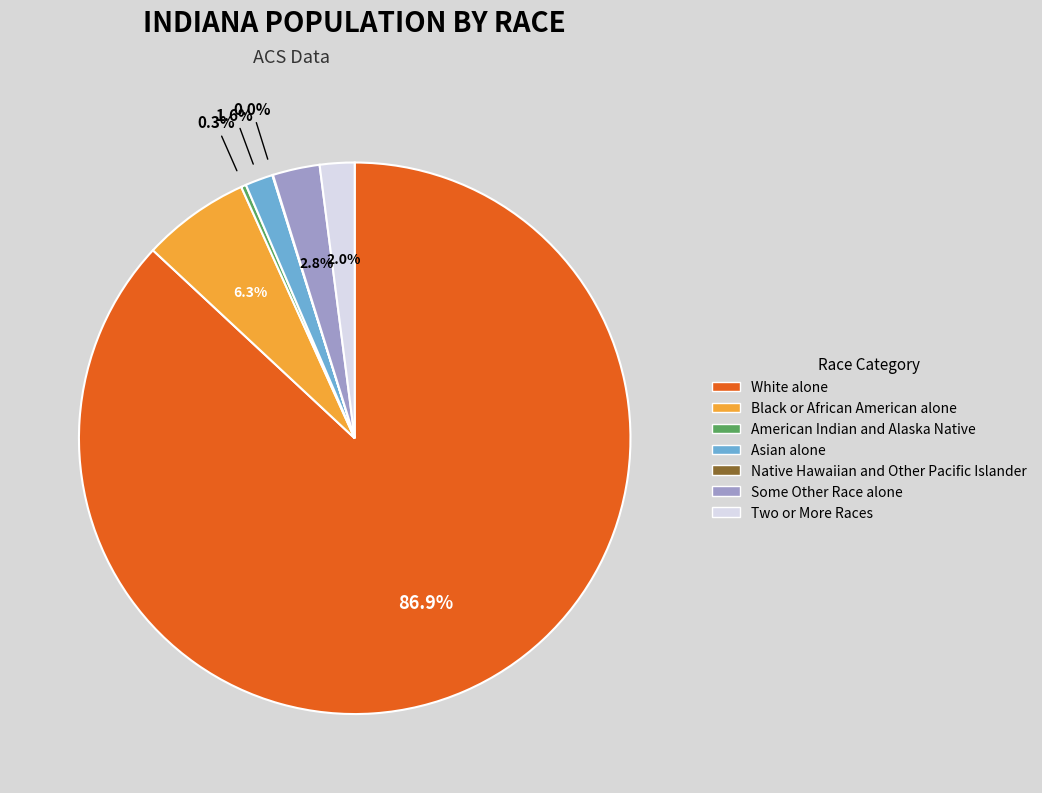

Which category has the biggest portion of the pie?

White alone